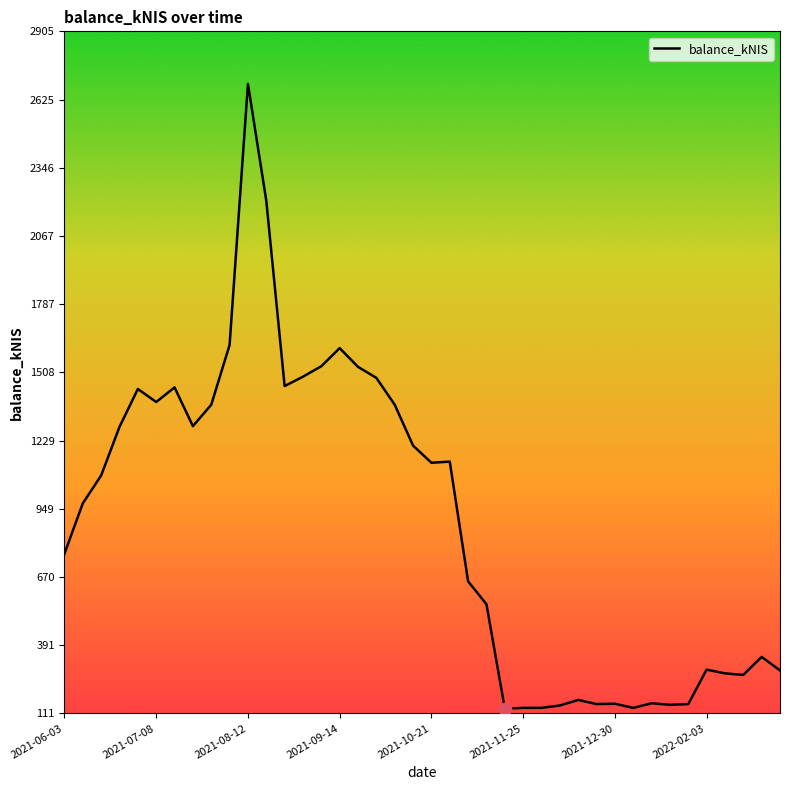

What is the greatest value displayed?

2689.5